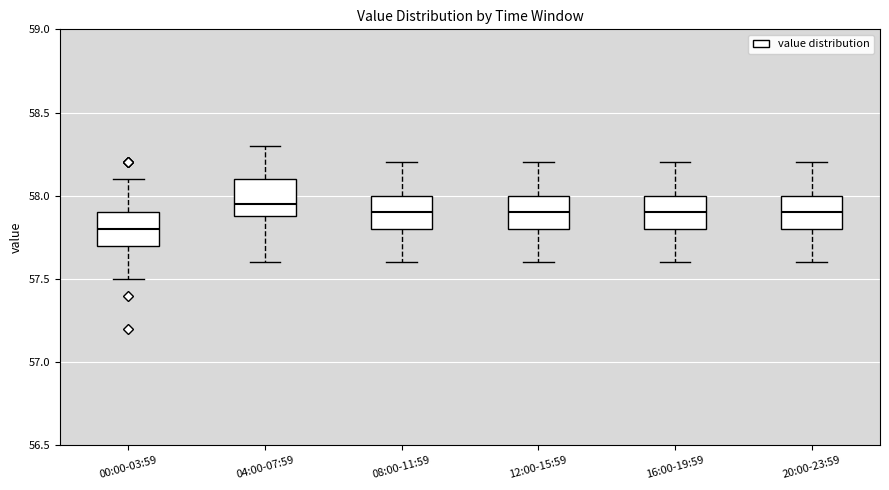

Reading left to right, transcribe this box plot: for each box, give where its median line is, the range the box spans, and where its two whiskers end, as read against the y-axis. The values are not printed on the chart, so give them approximately, as read against the axis.

00:00-03:59: median 57.80, box 57.70 to 57.90, whiskers 57.50 to 58.10
04:00-07:59: median 57.95, box 57.90 to 58.10, whiskers 57.60 to 58.30
08:00-11:59: median 57.90, box 57.80 to 58.00, whiskers 57.60 to 58.20
12:00-15:59: median 57.90, box 57.80 to 58.00, whiskers 57.60 to 58.20
16:00-19:59: median 57.90, box 57.80 to 58.00, whiskers 57.60 to 58.20
20:00-23:59: median 57.90, box 57.80 to 58.00, whiskers 57.60 to 58.20